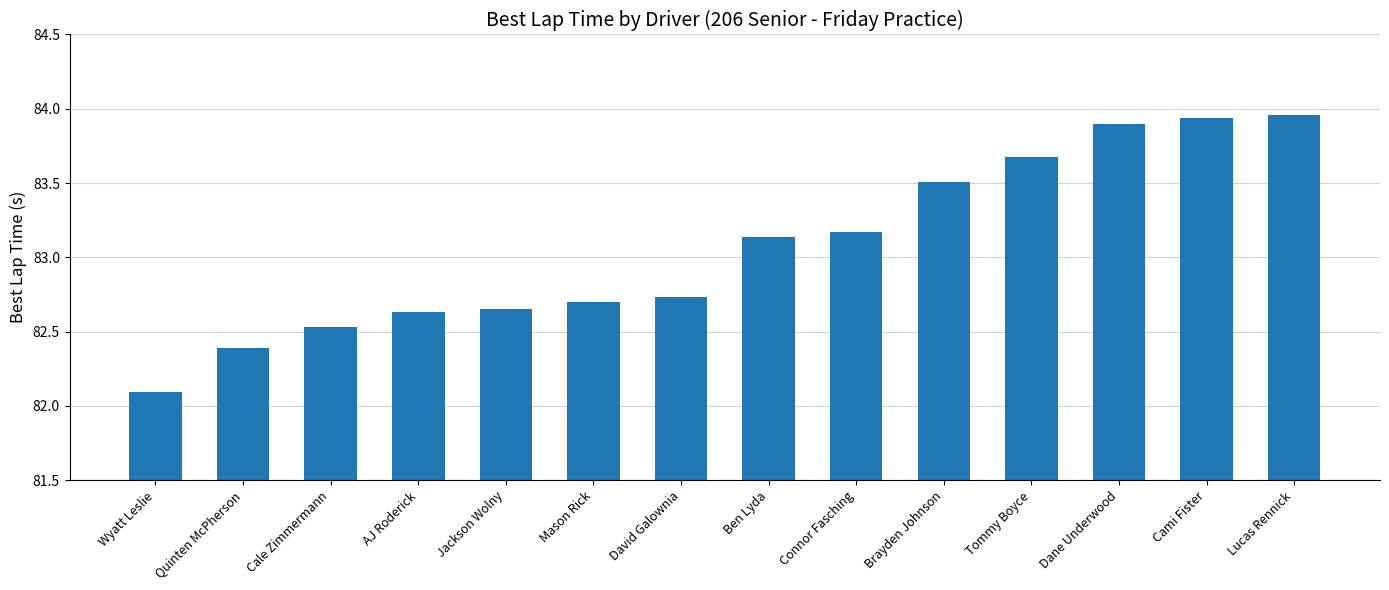

At which category does the chart reach its minimum across all series?

Wyatt Leslie